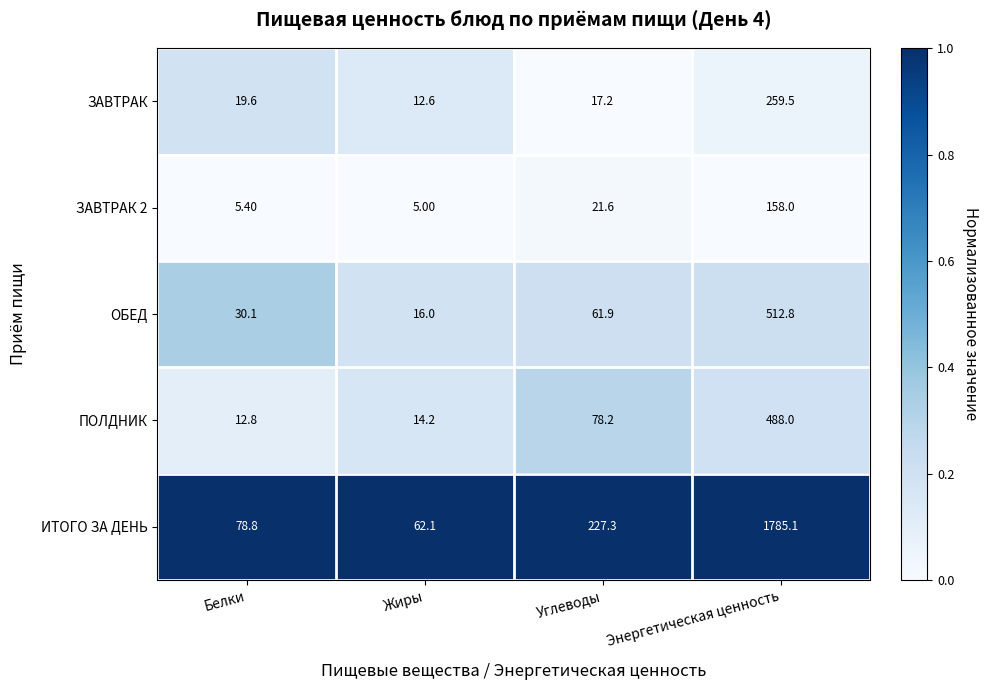

List the labels in order of ЗАВТРАК value, largest first.

Энергетическая ценность, Белки, Углеводы, Жиры